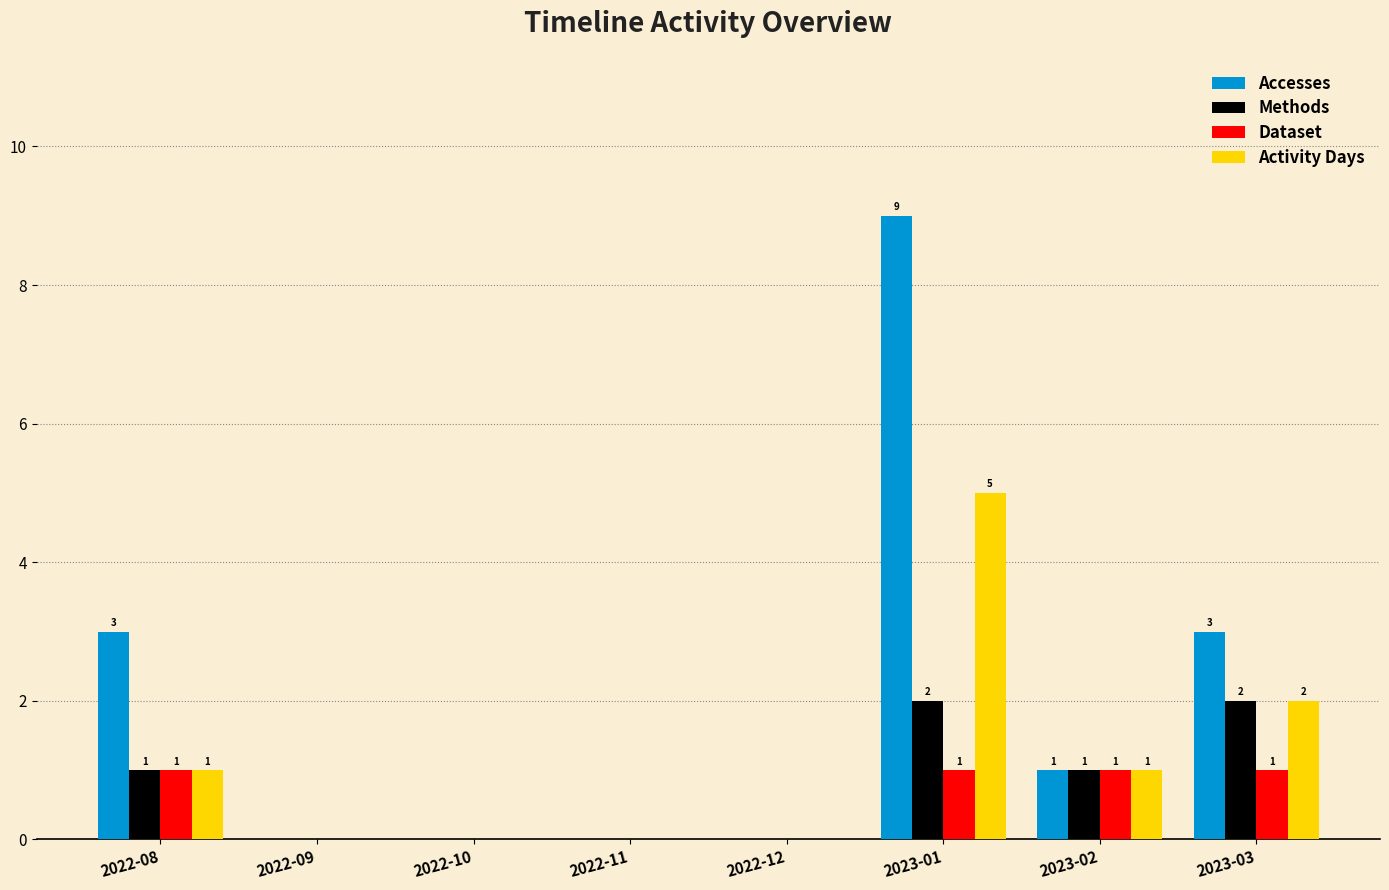

Reading right to left, list all the values displayed in this chart.

Accesses: 3	1	9	0	0	0	0	3
Methods: 2	1	2	0	0	0	0	1
Dataset: 1	1	1	0	0	0	0	1
Activity Days: 2	1	5	0	0	0	0	1